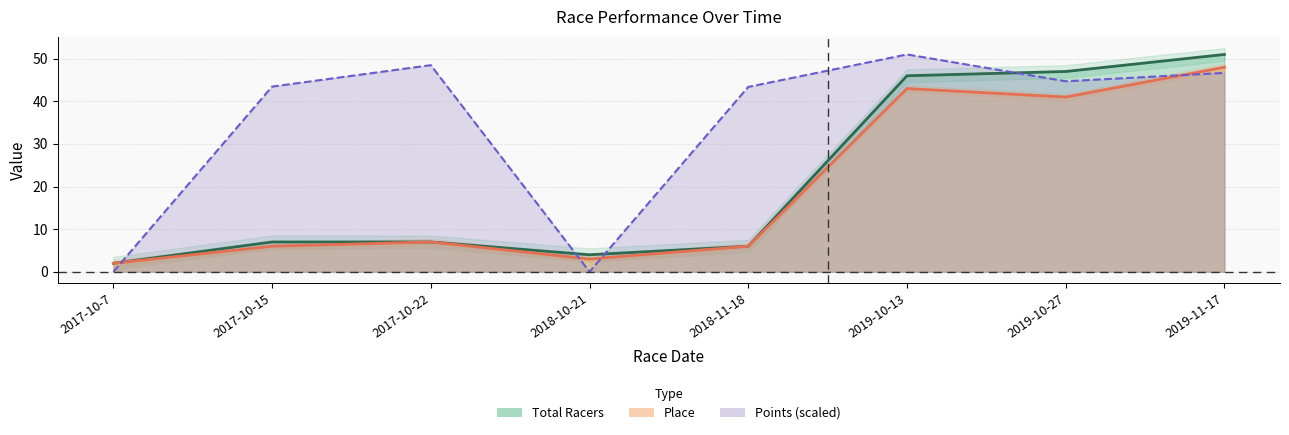

In Place, how many points are higher than both neighbors (excluding endpoints)?

2